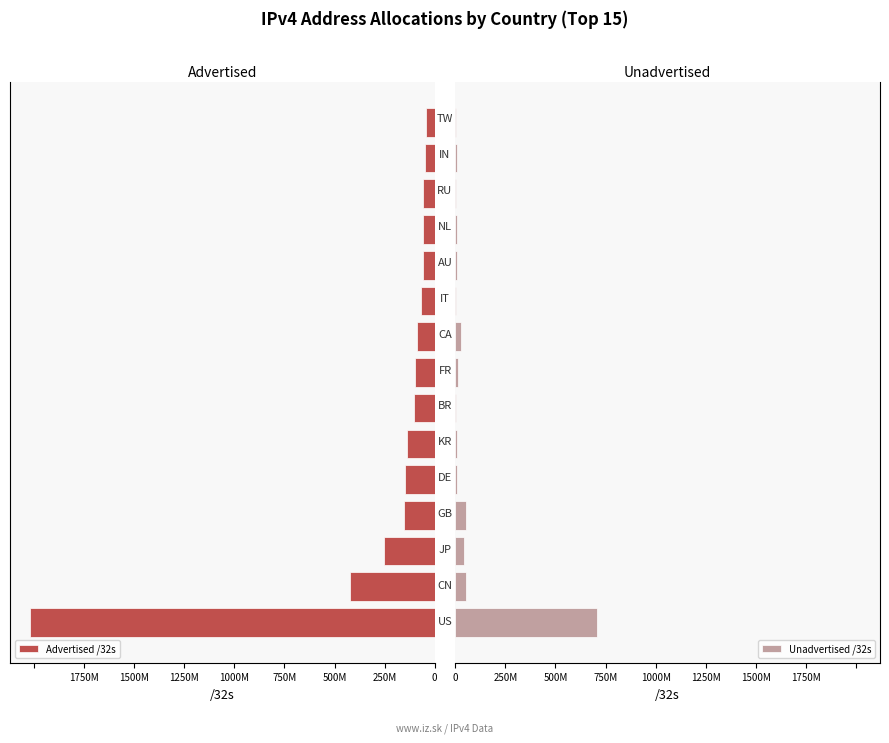

Is it true that Advertised /32s equals 35311479 at 9?

False